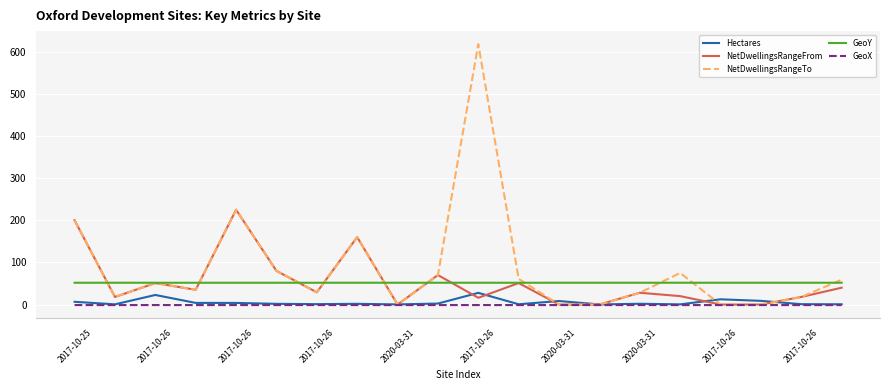

Which series has the largest range (max minus min)?

NetDwellingsRangeTo